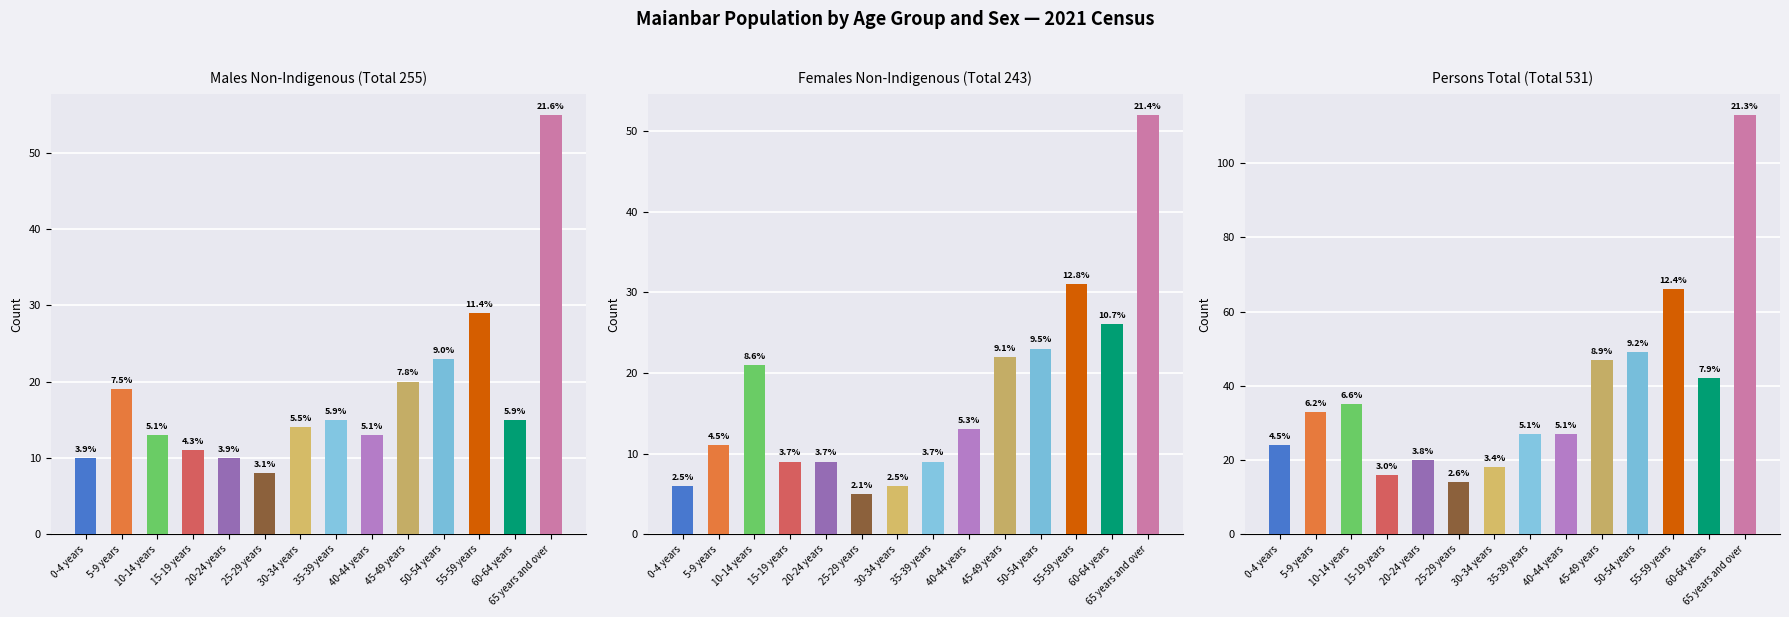

Which series has the largest range (max minus min)?

Persons (Total)